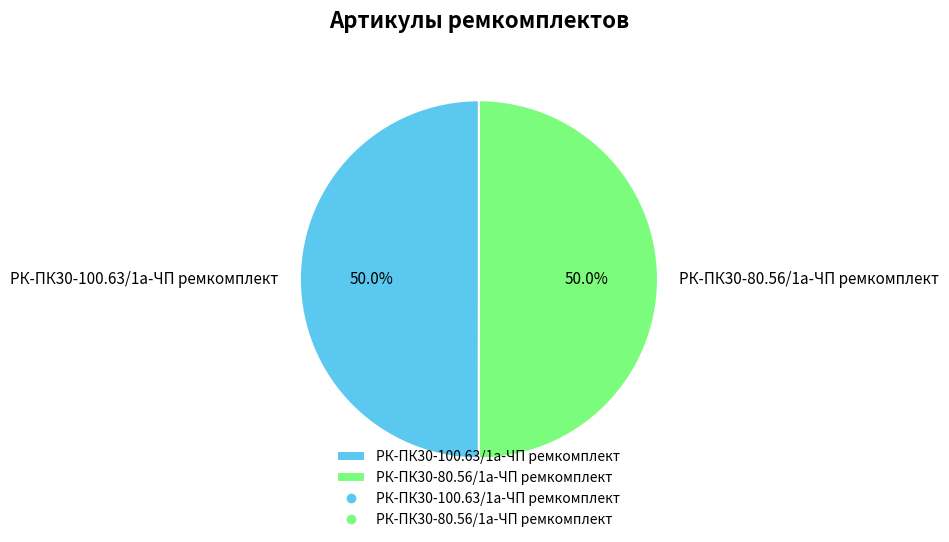

What portion of the pie excludes РК-ПК30-100.63/1а-ЧП ремкомплект?

50.0%